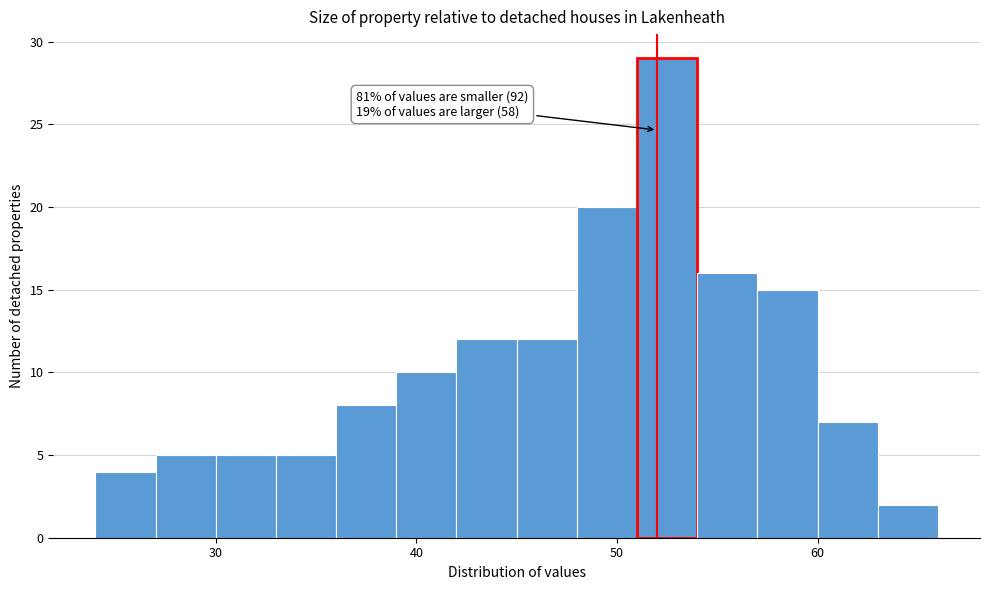

Around what value on the x-axis is the tallest bar? Give the approximate position of its centre, as read against the axis.

53